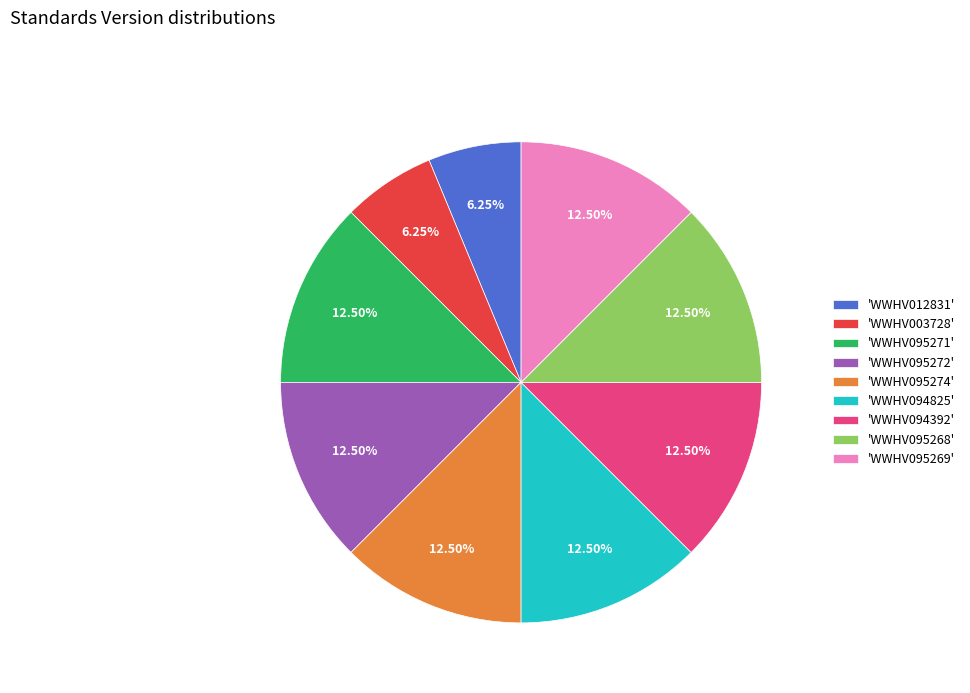

Approximately how many times larger is the value at 'WWHV095269' compared to 'WWHV094825'?

1.0